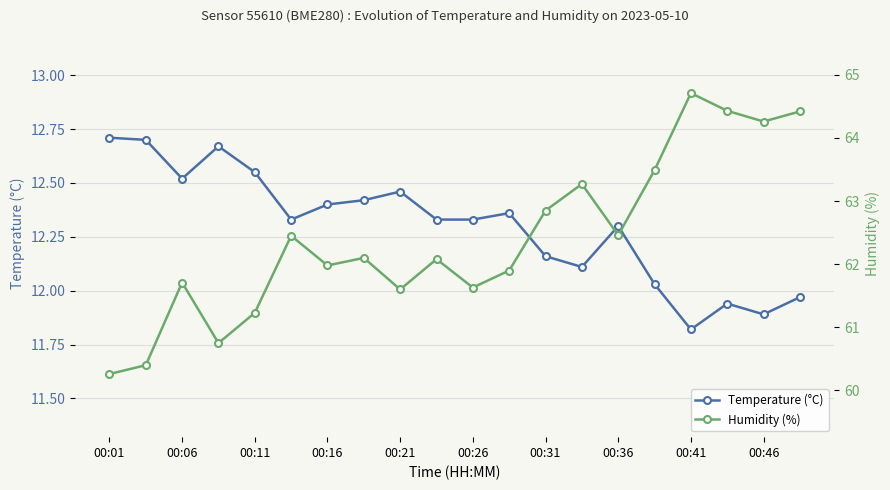

The value of Temperature (°C) at 13 is 5.1. True or false?

False